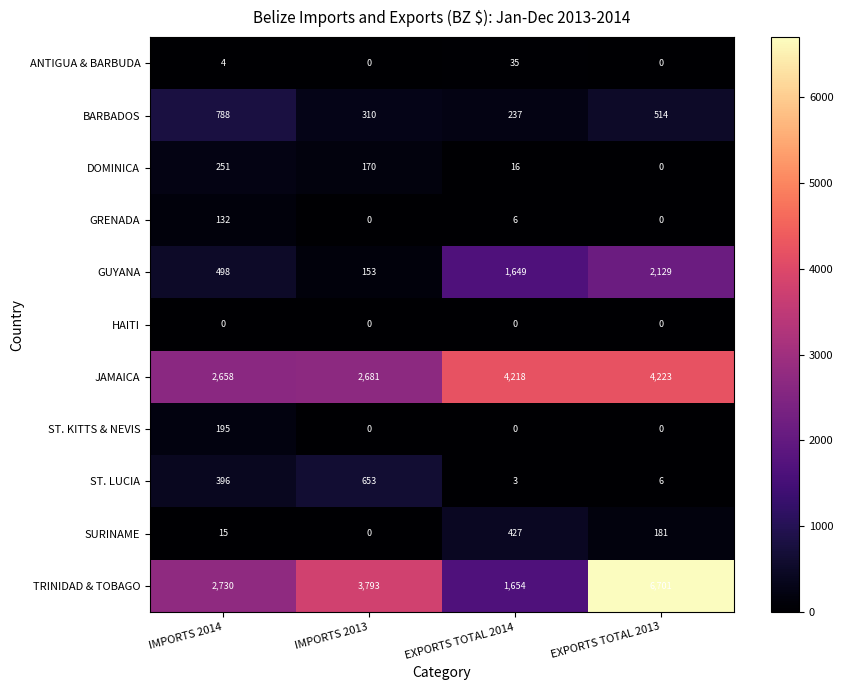

What is the total value across all series at EXPORTS TOTAL 2014?

8245